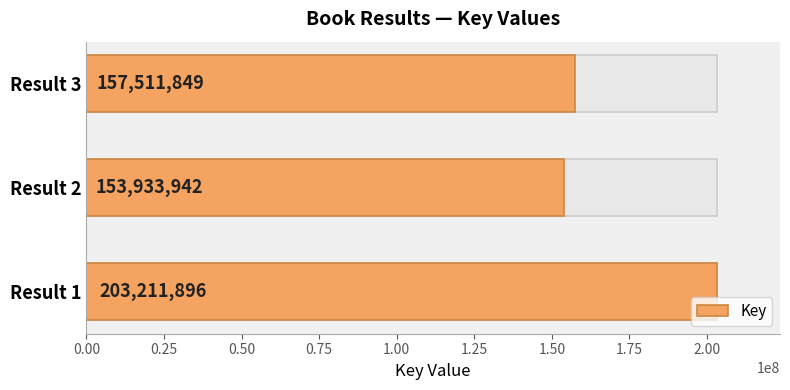

What is the change in value from 0.25 to 0.50?

+3577907